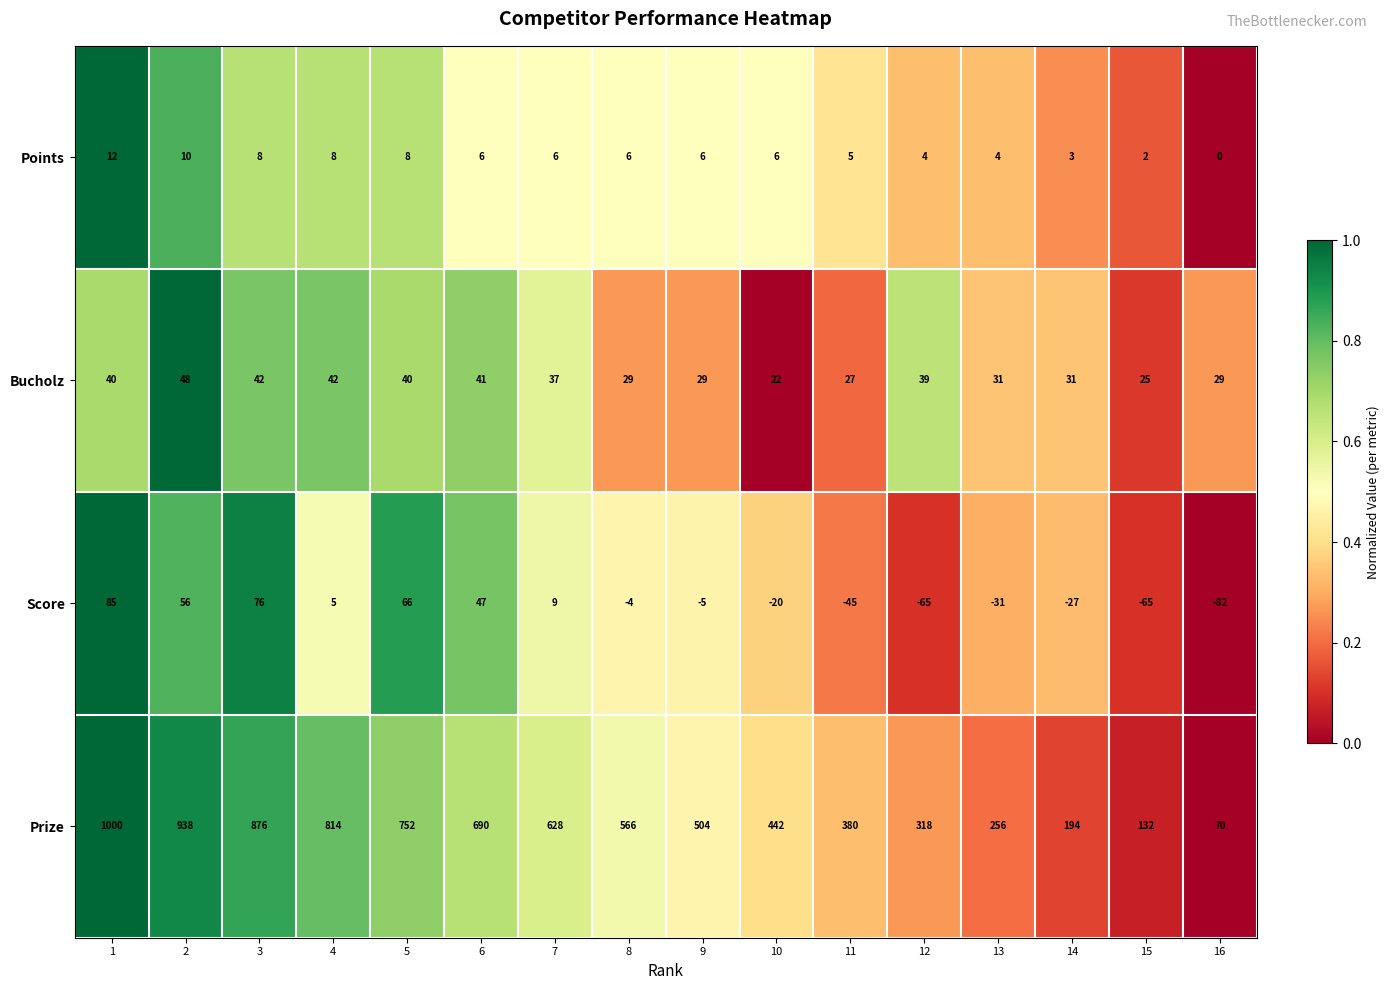

What is the sum of all Prize values?

8560